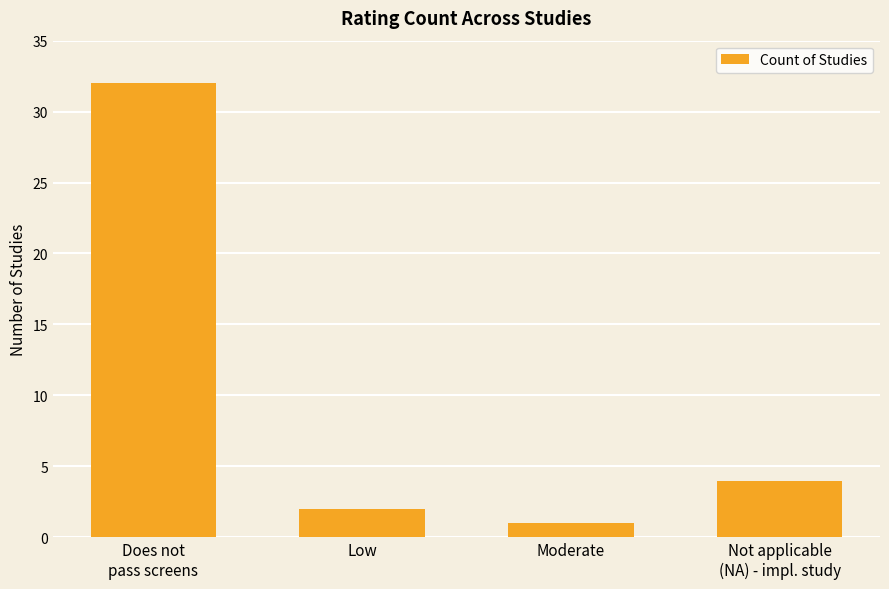

Rank the categories by value from highest to lowest.

Does not
pass screens, Not applicable
(NA) - impl. study, Low, Moderate